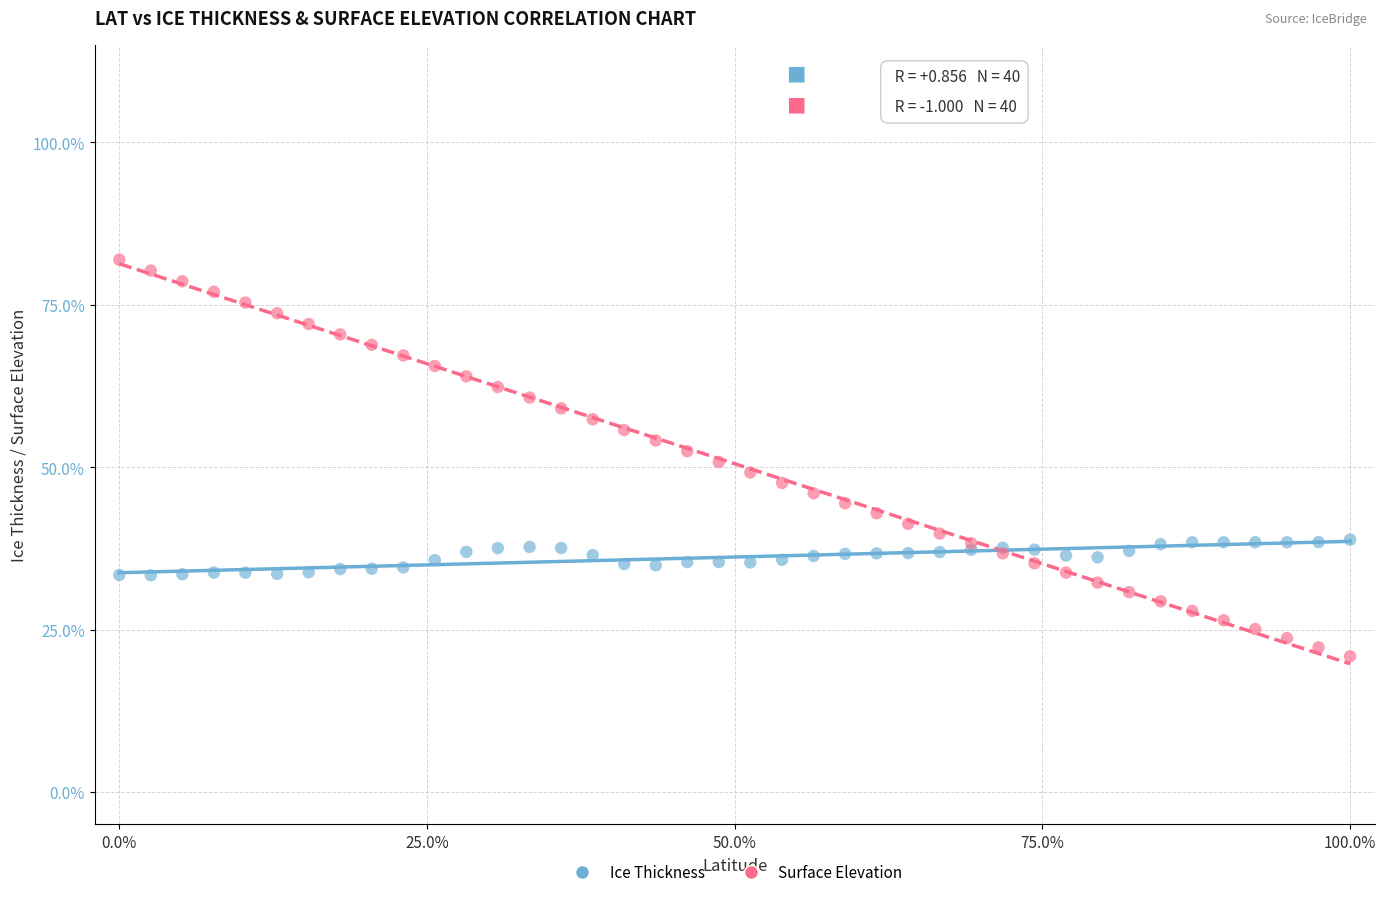

Which series has the widest spread of Y values?

Surface Elevation